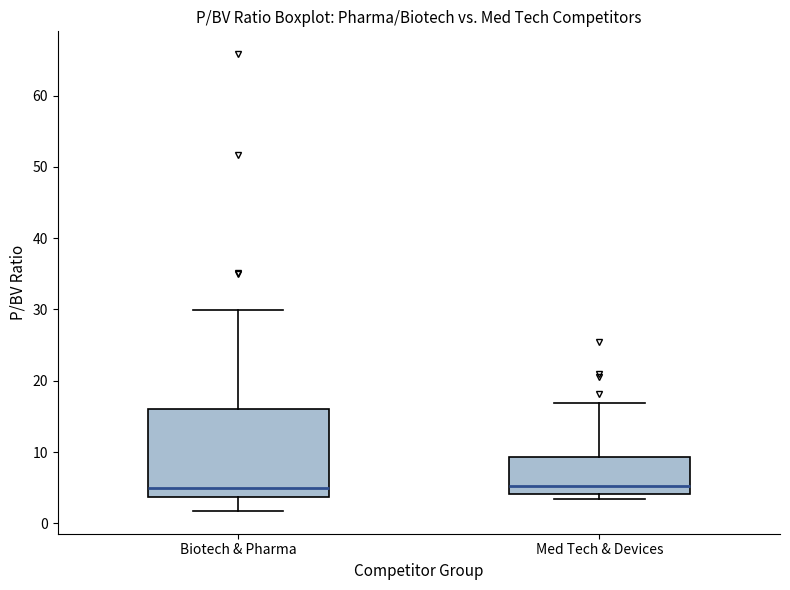

Comparing the boxes themselves (not the whiskers), which one is the tallest?

Biotech & Pharma